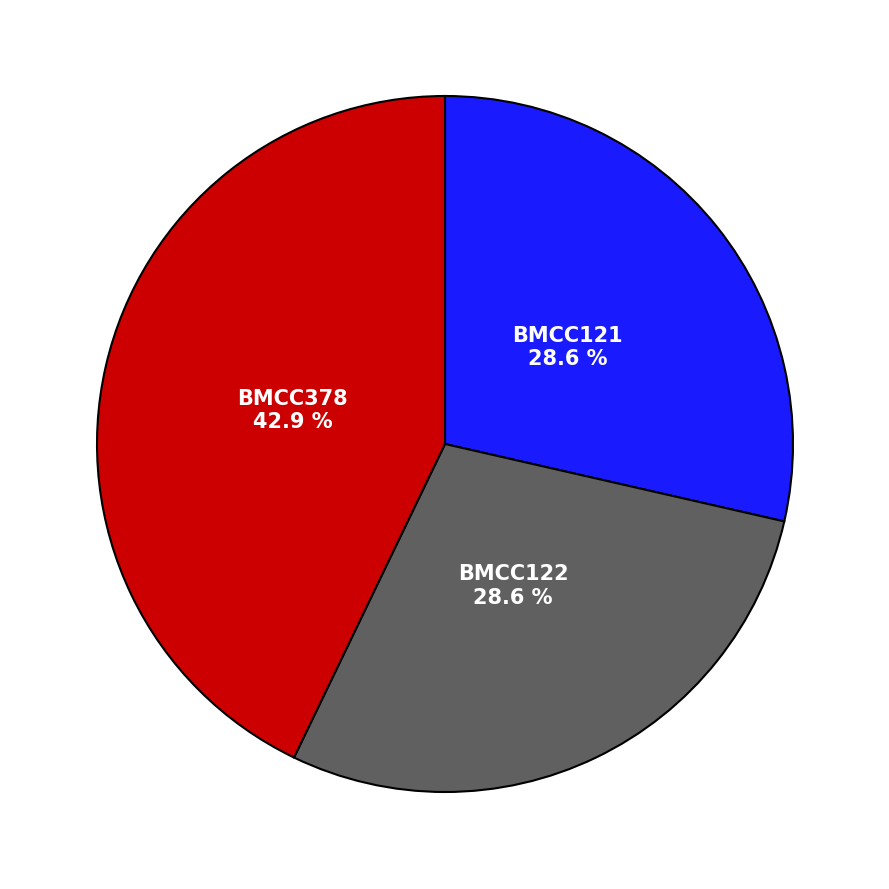

Count the number of slices in the pie.

3